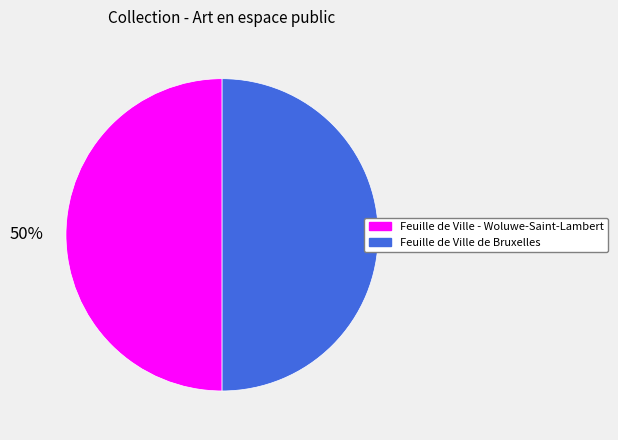

Is it true that Feuille de Ville de Bruxelles is 50% of the pie?

True